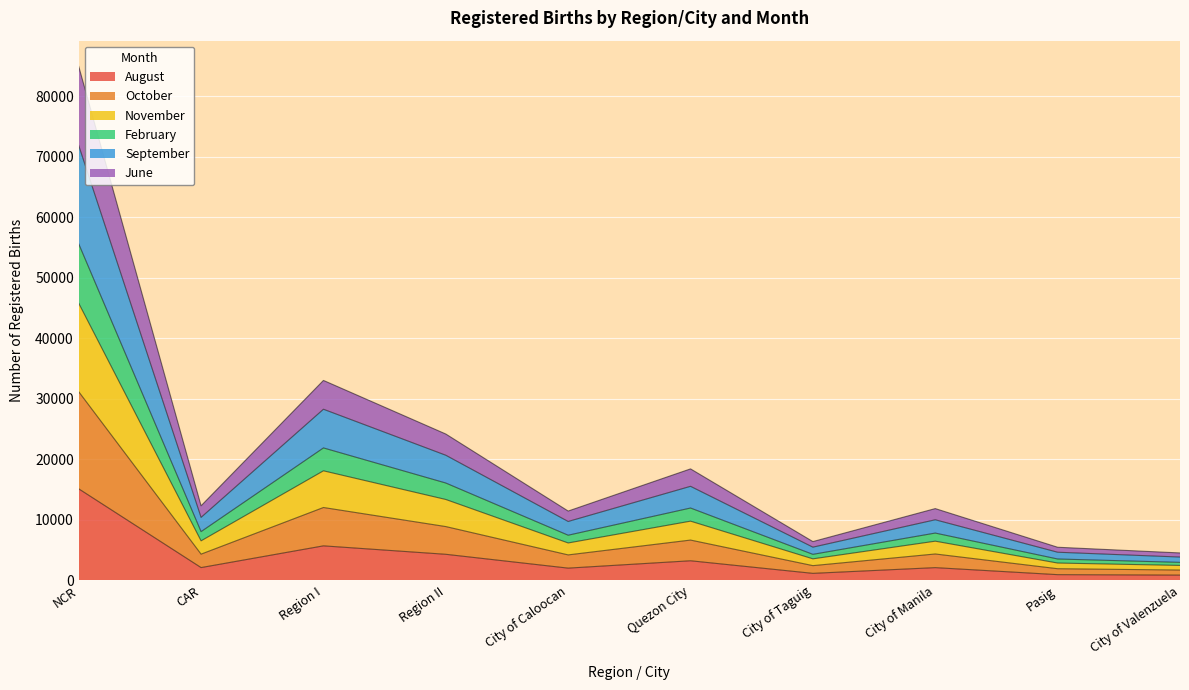

Is it true that November equals 2720 at City of Manila?

False